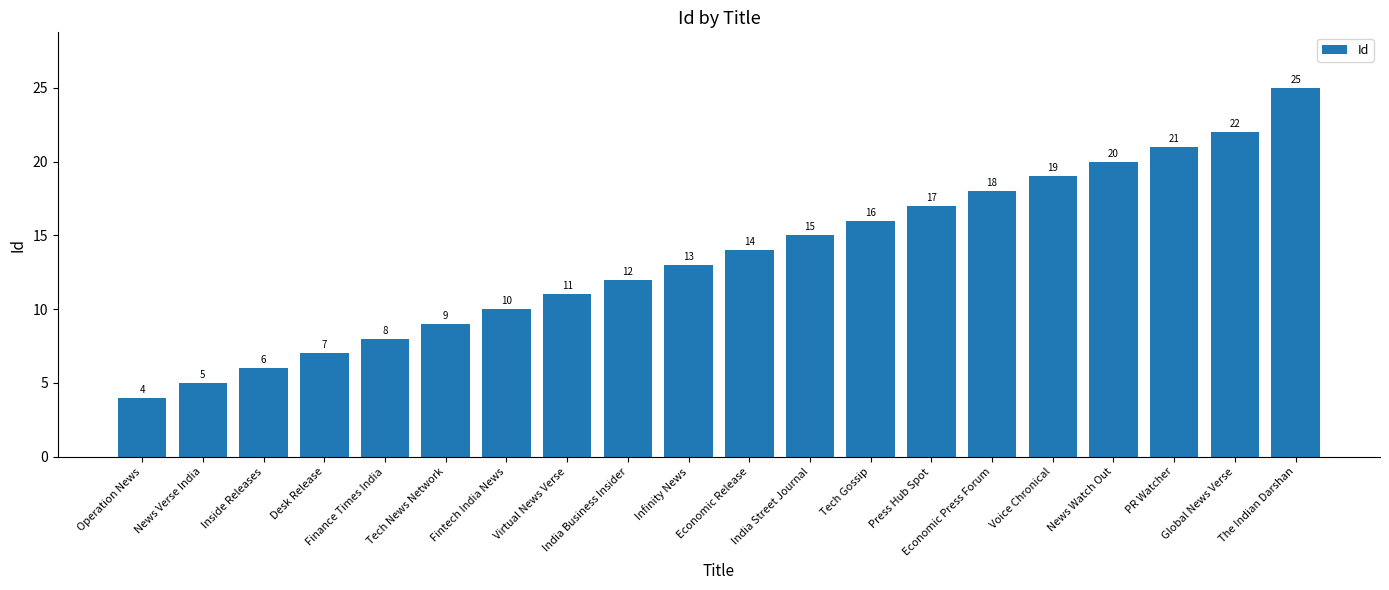

What is the sum of the values at News Verse India and Operation News?

9